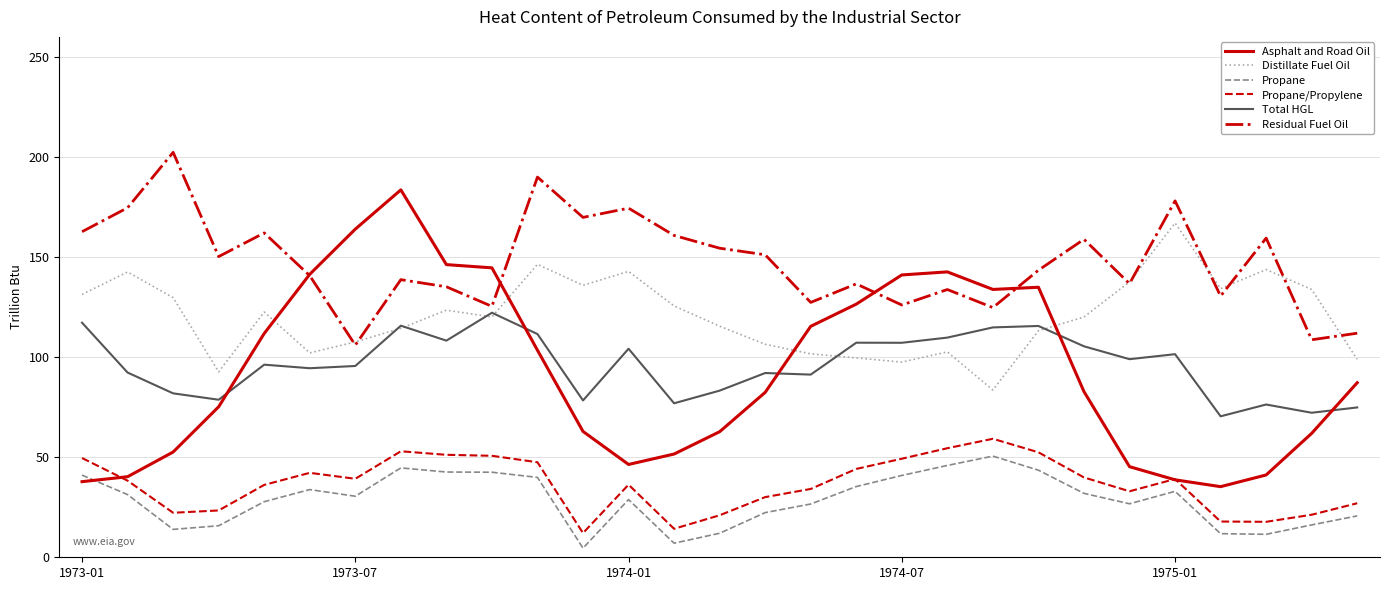

At how many categories does at least one series exceed 100?

29